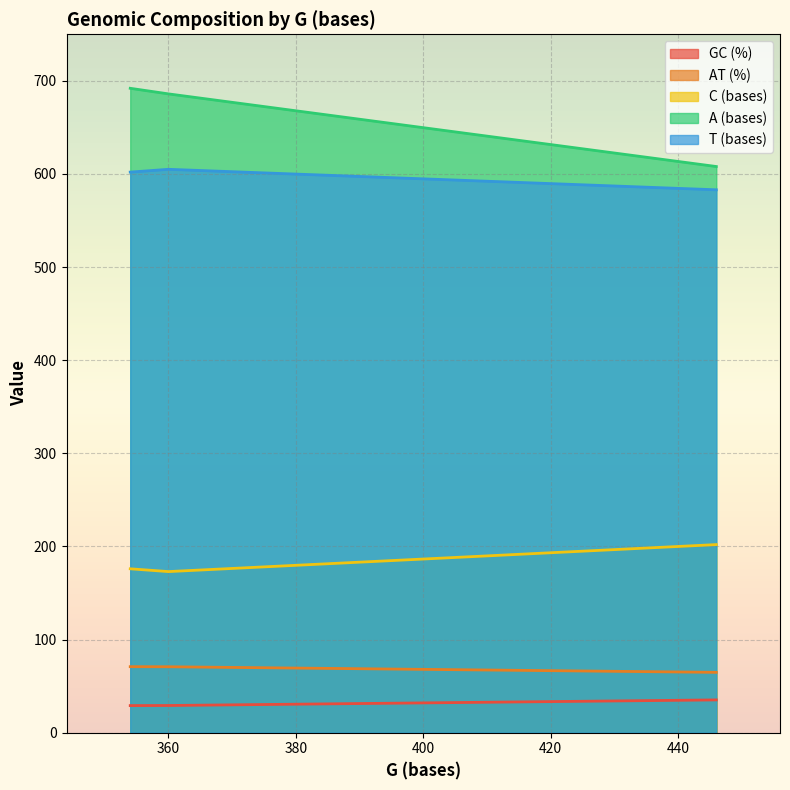

What position from the left is 446?

3